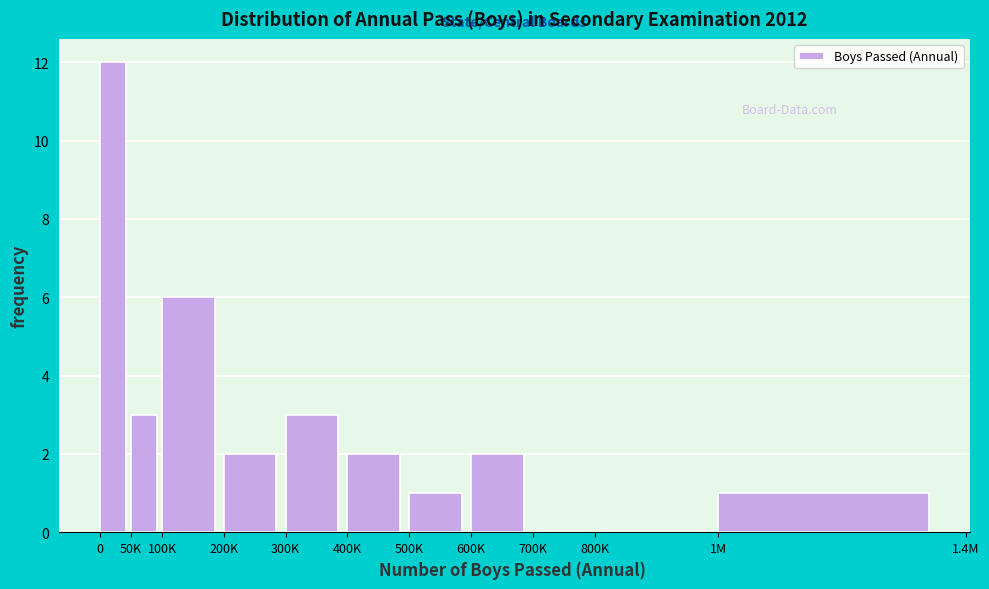

Reading left to right, transcribe all the data shown in this chart.

0=12	50K=3	100K=6	200K=2	300K=3	400K=2	500K=1	600K=2	700K=0	800K=0	1M=1